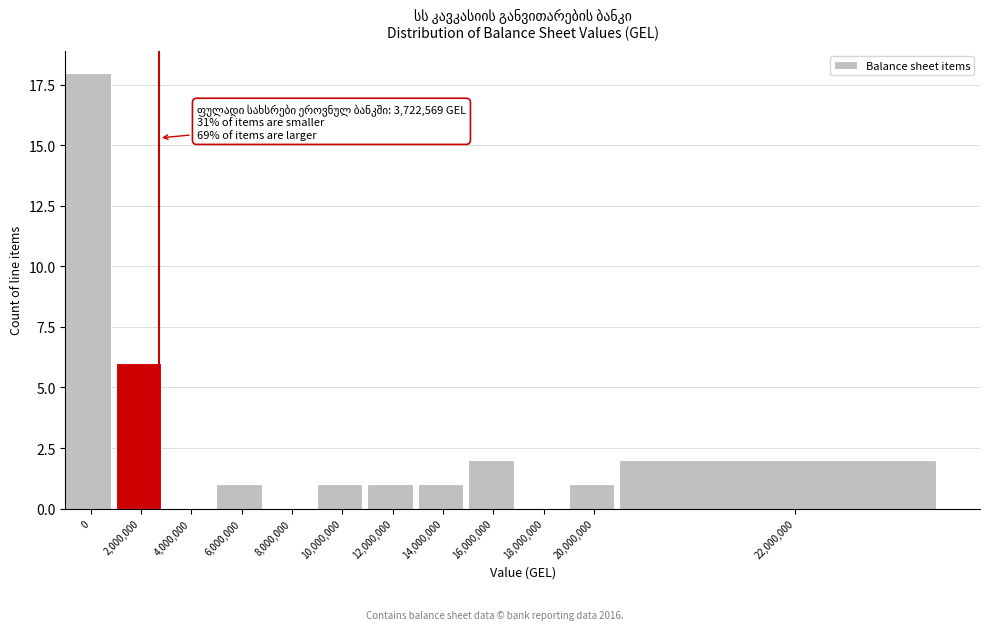

Reading right to left, transcribe all the data shown in this chart.

22,000,000=2	20,000,000=1	18,000,000=0	16,000,000=2	14,000,000=1	12,000,000=1	10,000,000=1	8,000,000=0	6,000,000=1	4,000,000=0	2,000,000=6	0=18